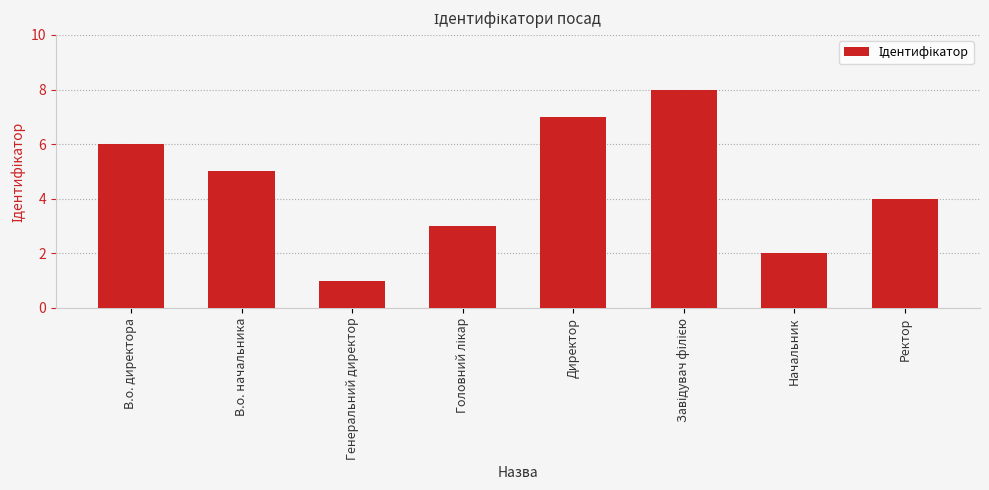

Count the number of data series in this chart.

1